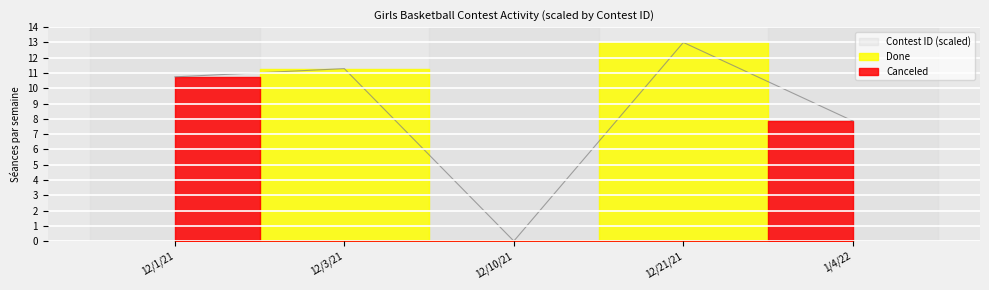

At which category does the data reach its first local valley?

12/10/21